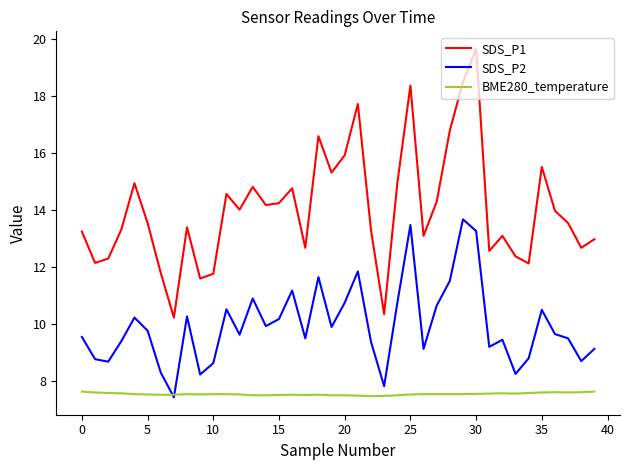

What is the maximum value for BME280_temperature?

7.6